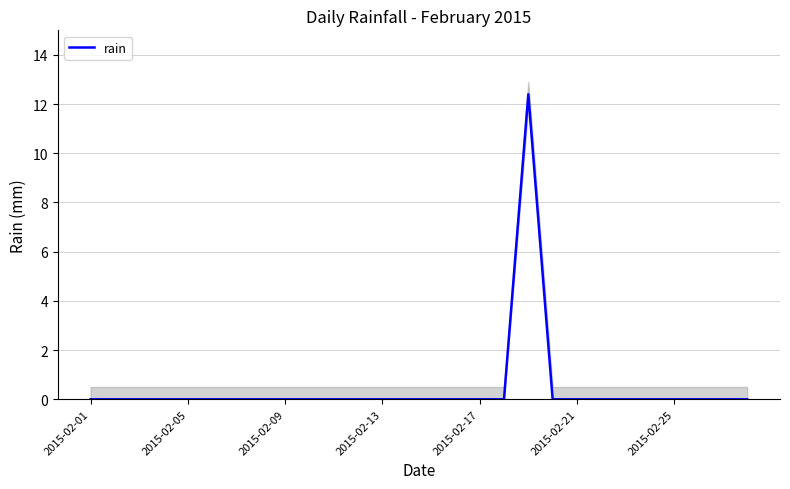

The rain series shows 0.0 at 2015-02-13. True or false?

True